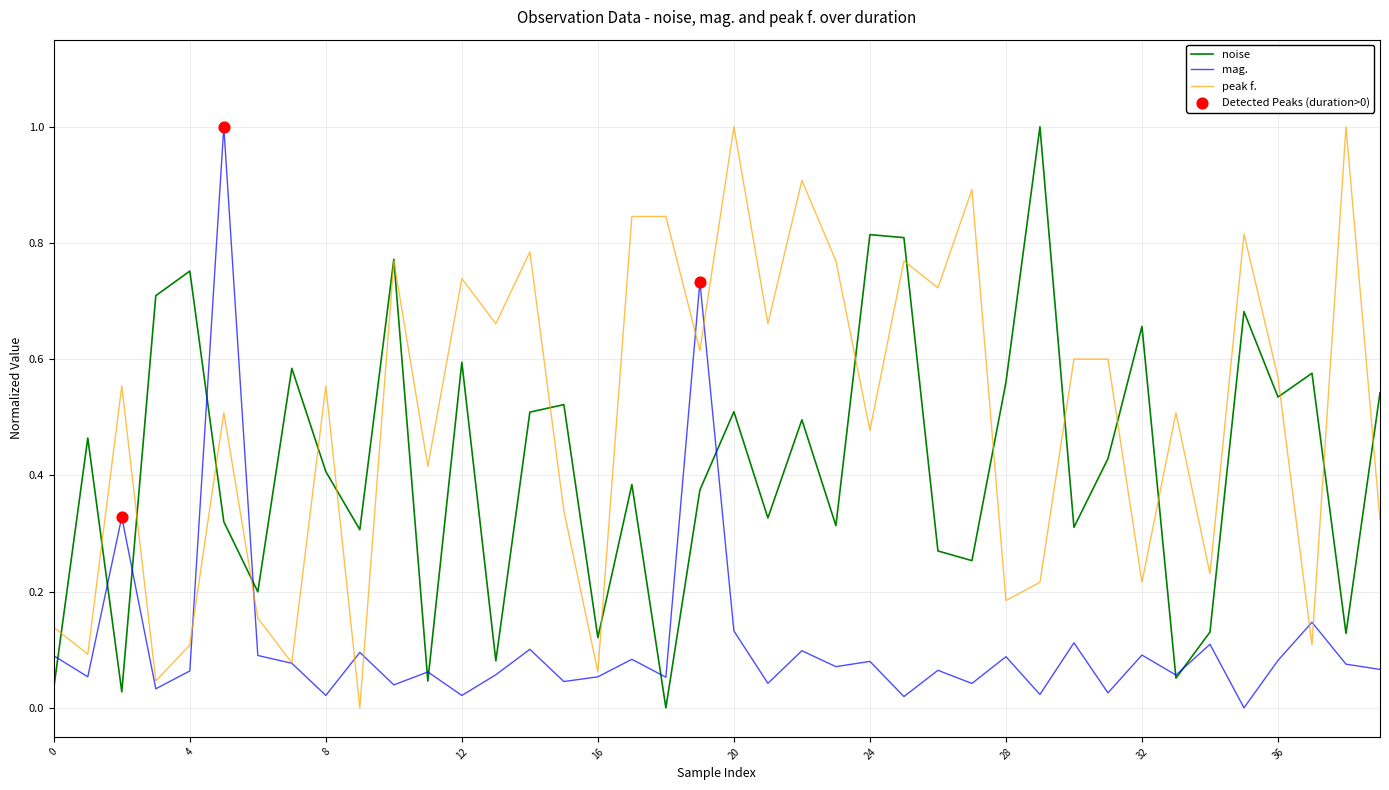

List the series in order of their overall mean, highest first.

peak f., noise, mag.